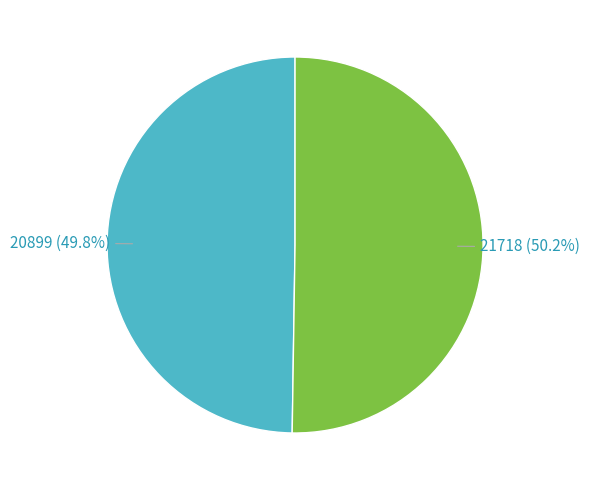

Does any single category account for the majority?

Yes